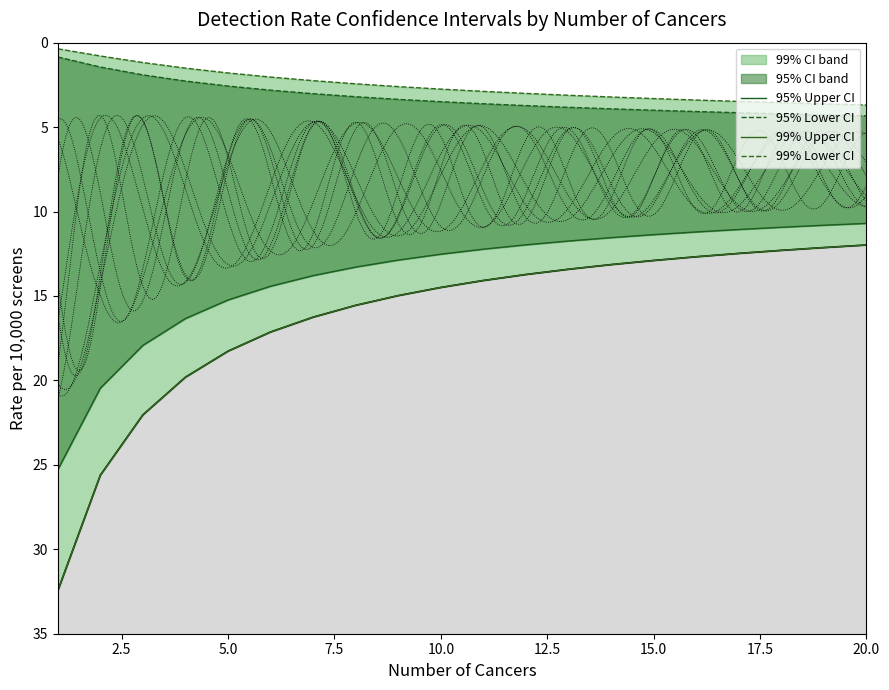

Which series changed the most between 10.0 and 12.5?

99% Upper CI